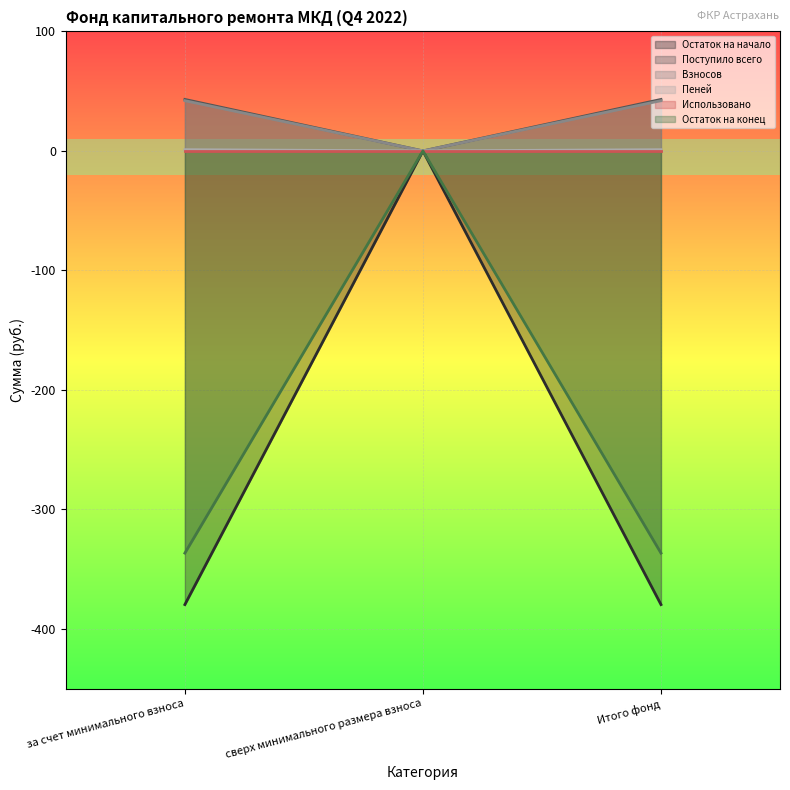

Is the value of Взносов at сверх минимального размера взноса greater than the value of Остаток на конец at за счет минимального взноса?

Yes